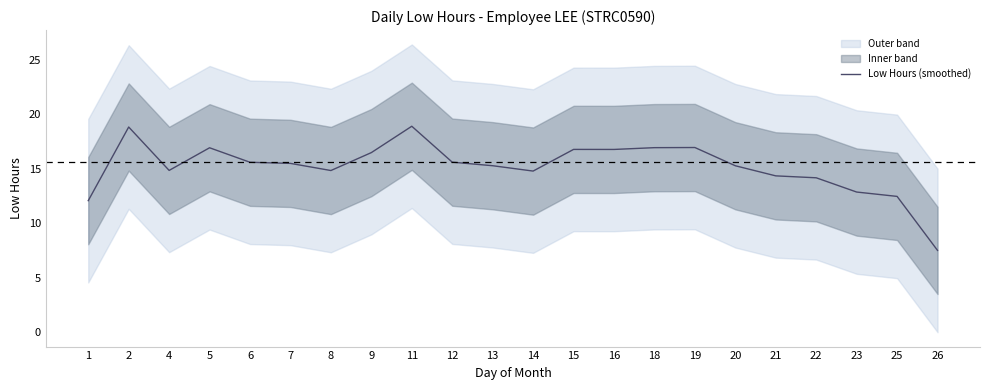

What is the minimum value shown in the chart?

7.5